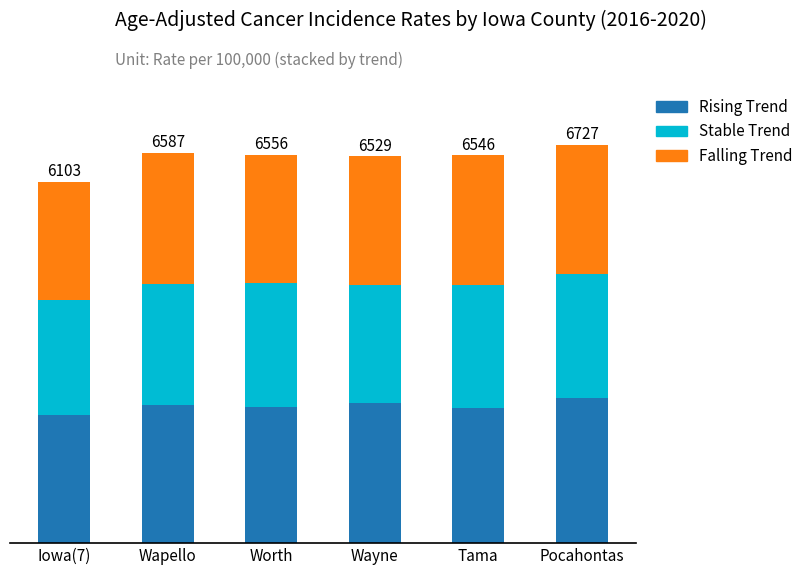

Are the bars grouped side by side (vs. stacked)?

No